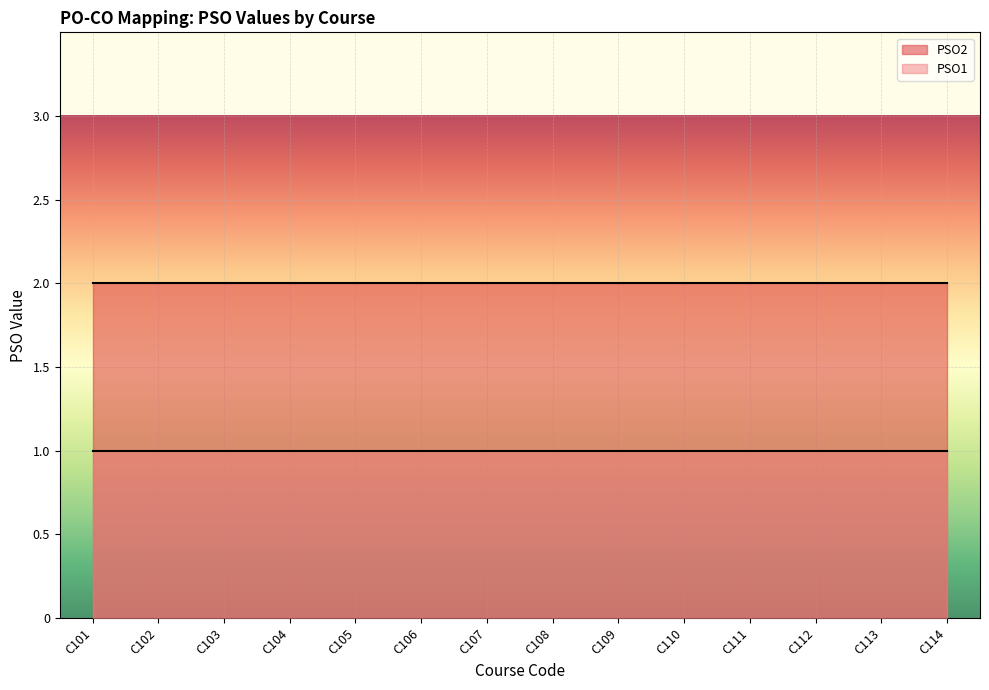

At which category is the sum across all series the highest?

C101